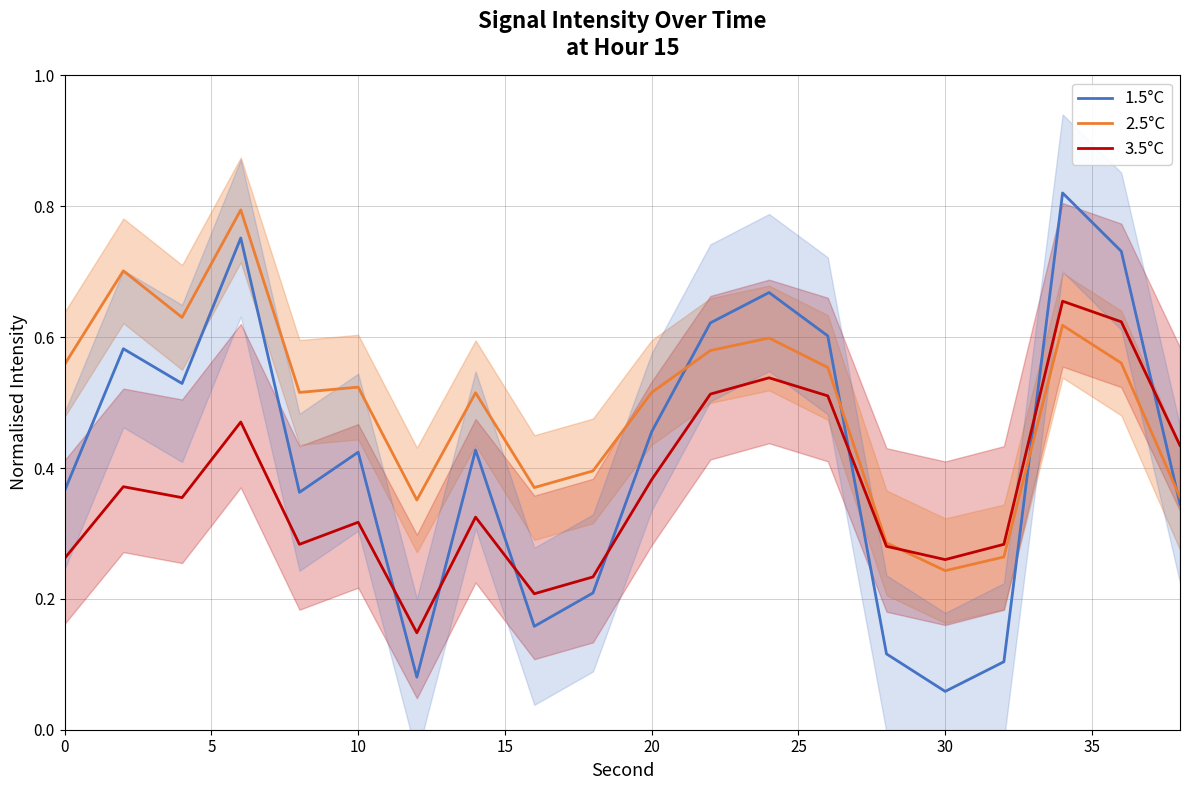

The 1.5°C series shows 0.2 at 10. True or false?

False